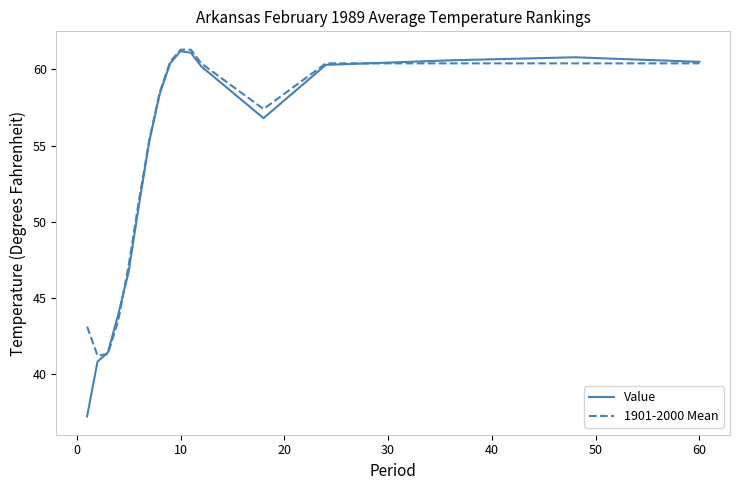

List the series in order of their overall mean, lowest first.

Value, 1901-2000 Mean